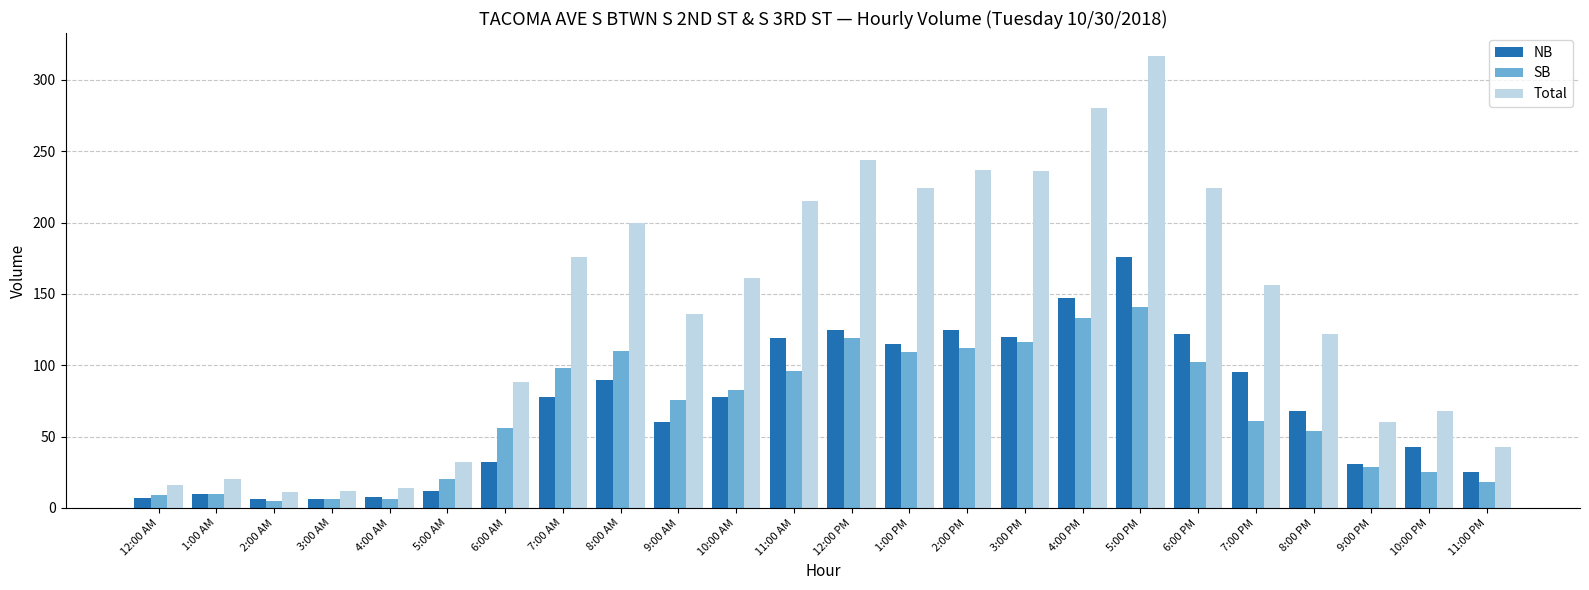

Which label corresponds to the largest value in the chart?

5:00 PM